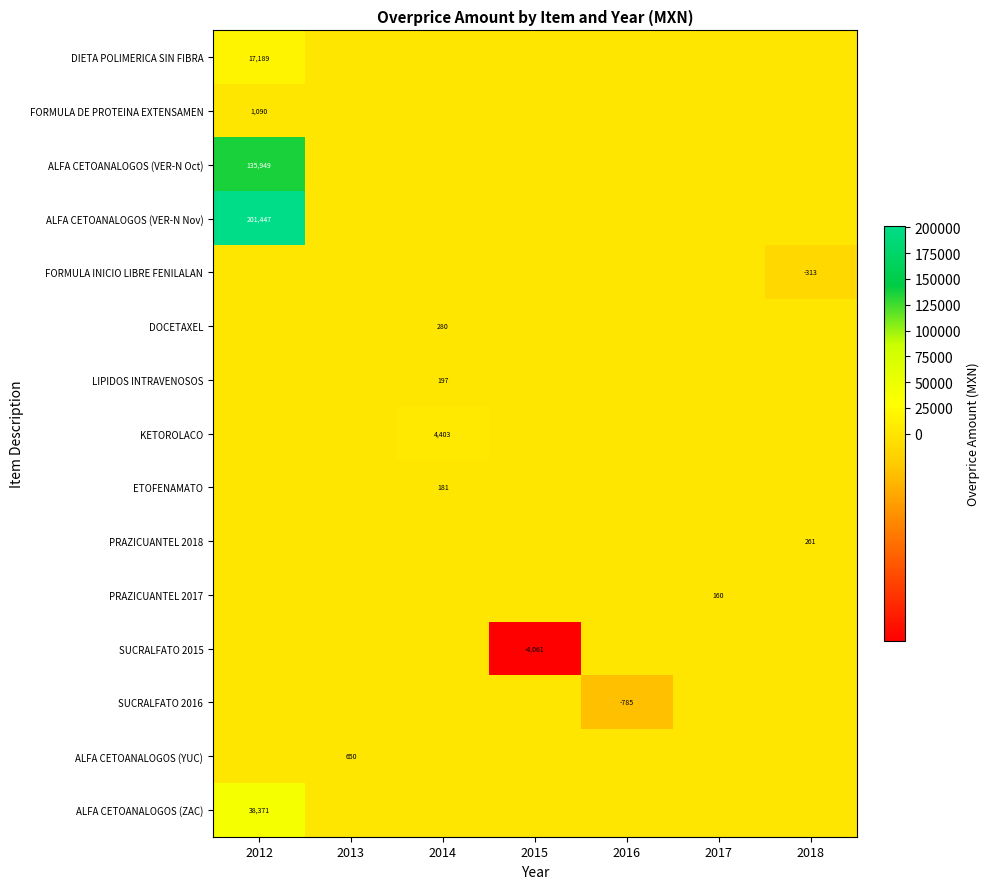

What is the total value across all series at 2013?

650.3